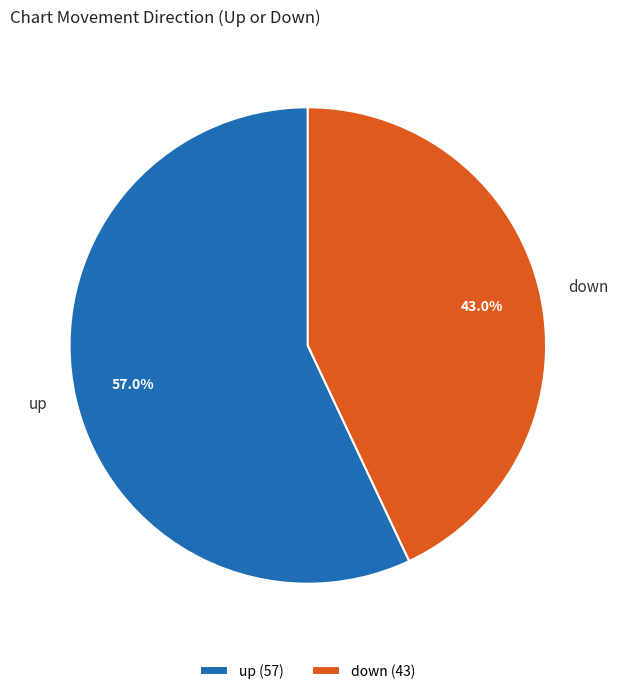

What is the smallest slice in the pie chart?

down